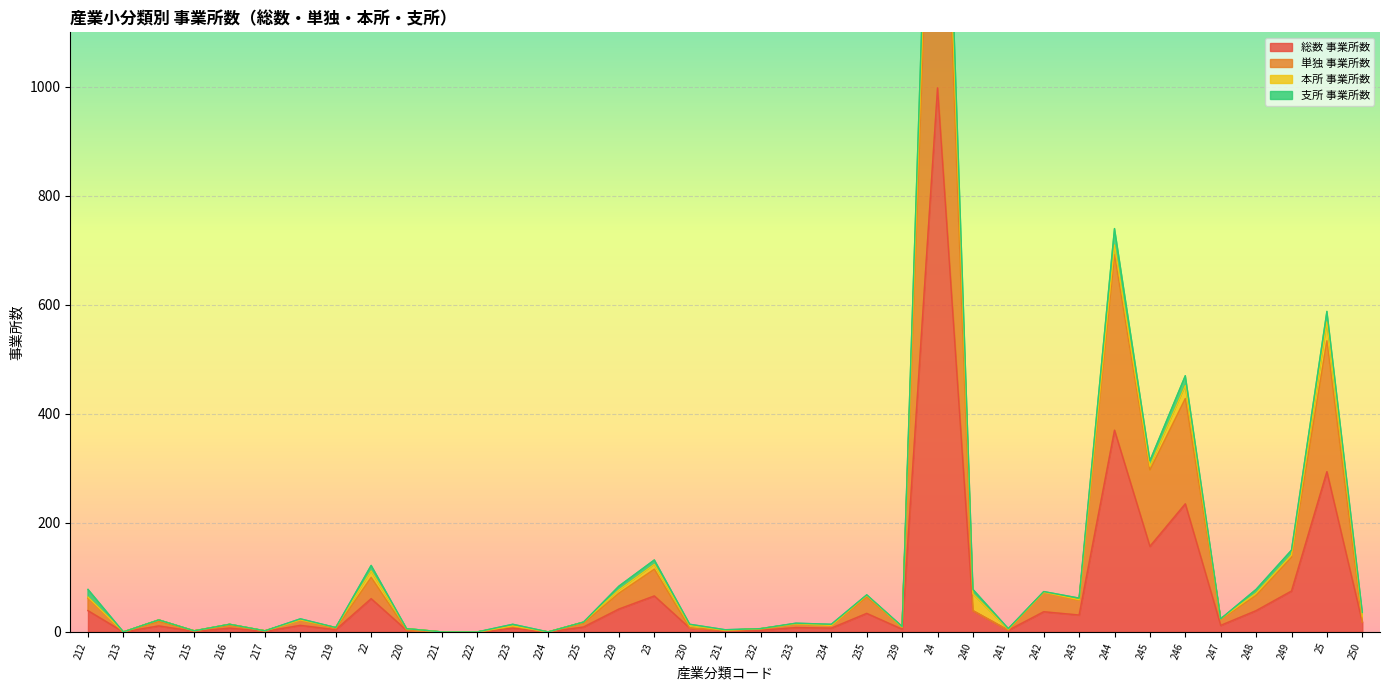

Which category has the highest value in the 支所 事業所数 series?

24